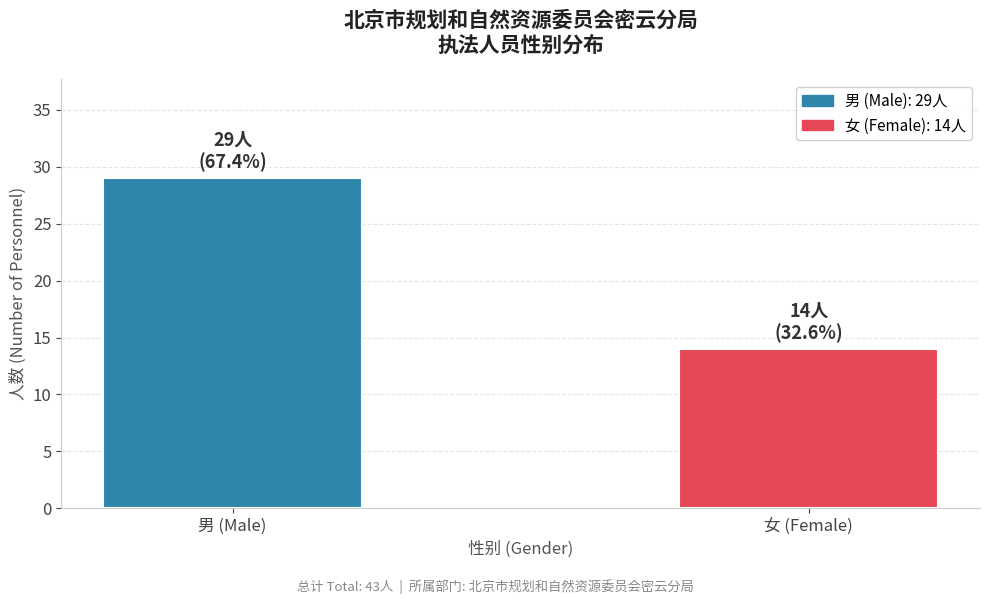

What is the sum of the values at 女 (Female) and 男 (Male)?

43